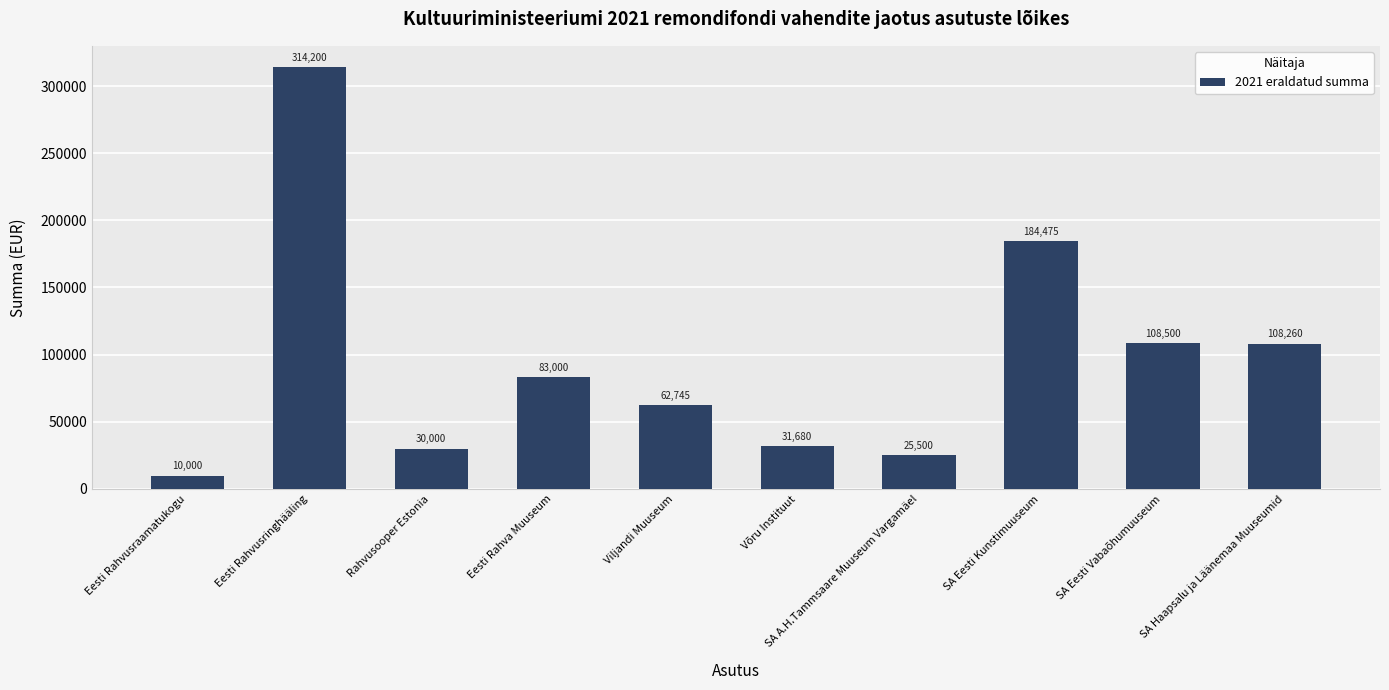

What position from the left is SA Eesti Vabaõhumuuseum?

9